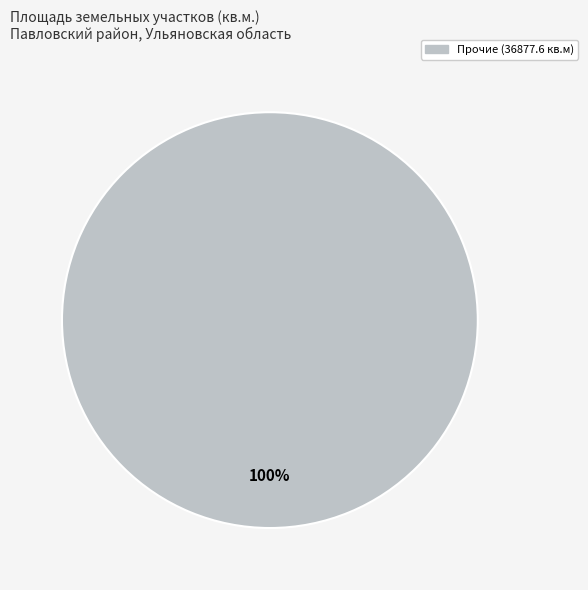

True or false: Прочие (36877.6 кв.м) accounts for 91% of the total.

False